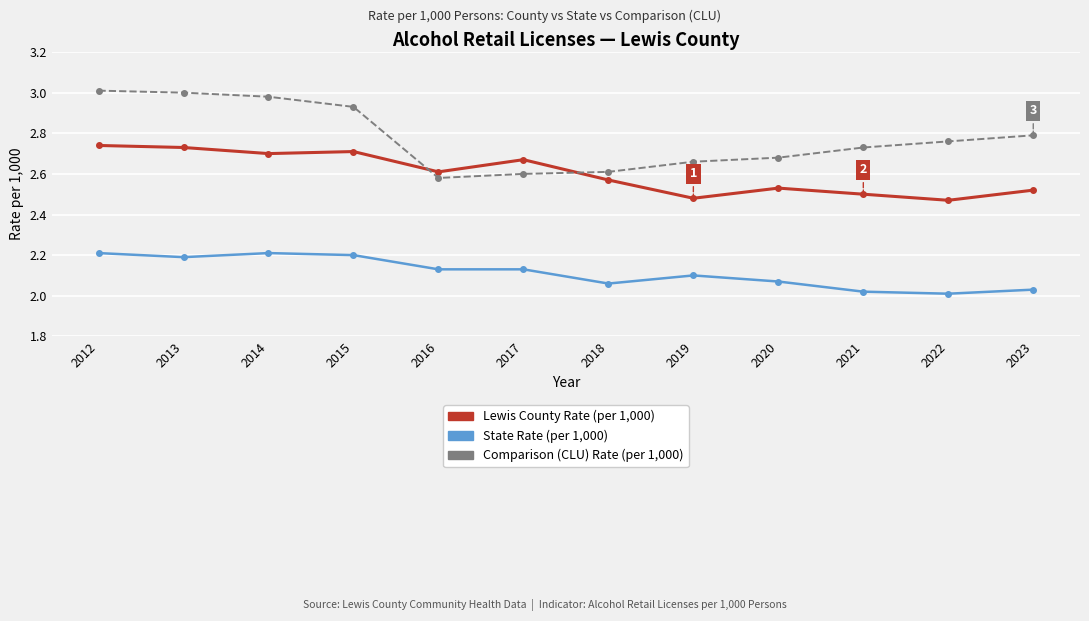

What is the total value across all series at 2015?

7.8